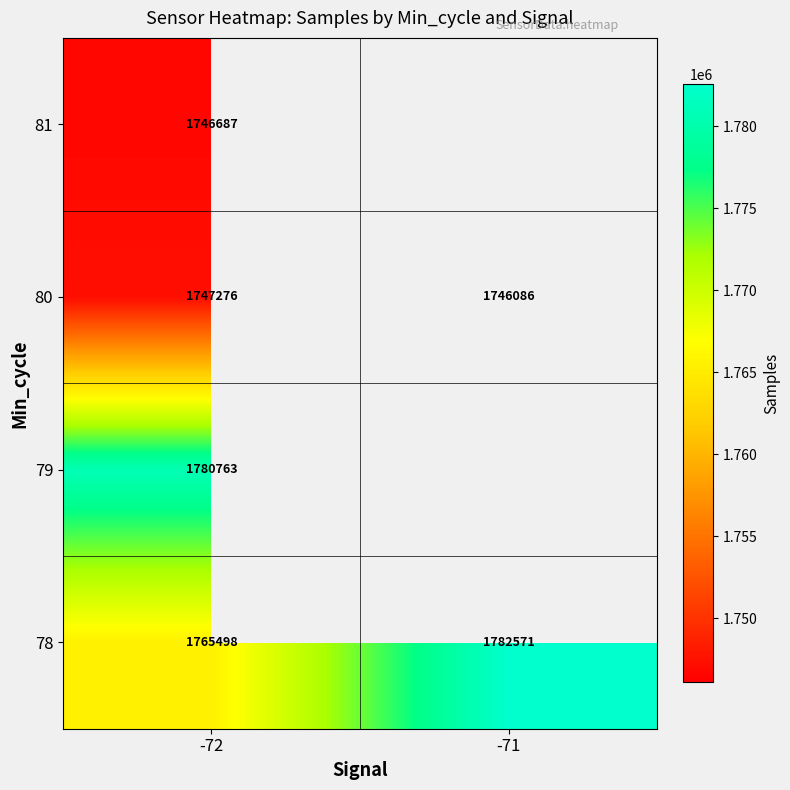

True or false: 80 has a value of 1746086.0 at -71.

True